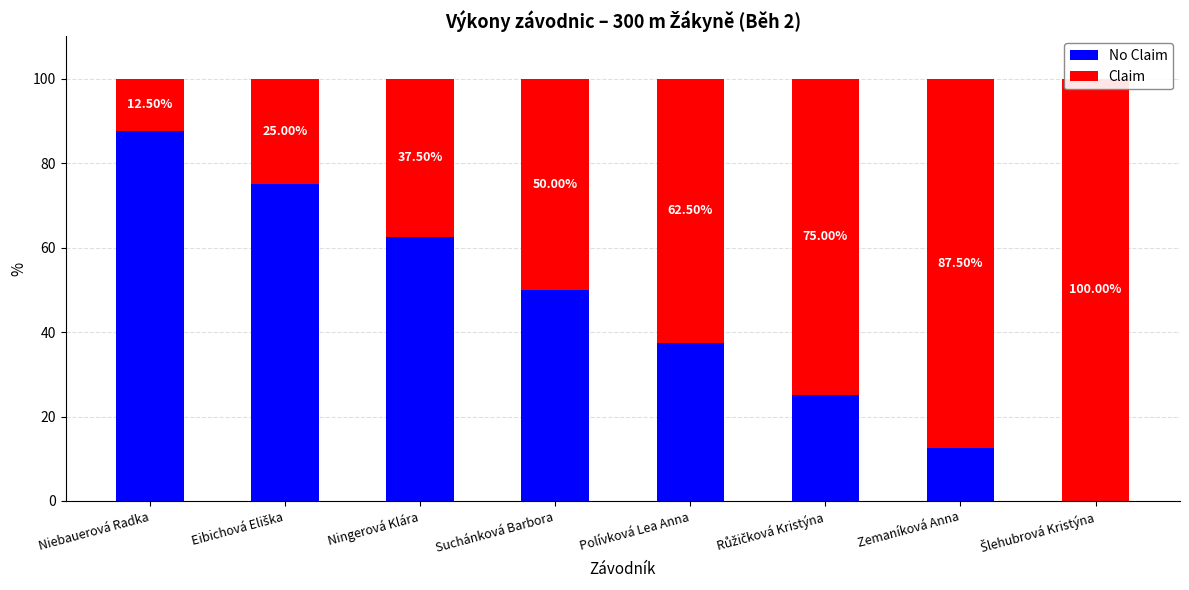

How many bars are there in each group?

2